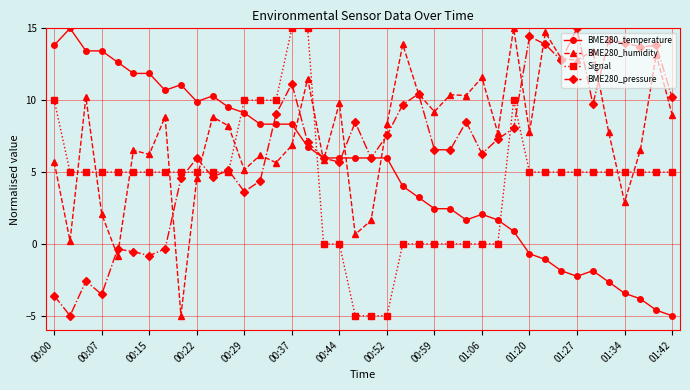

How many lines are shown in the chart?

4